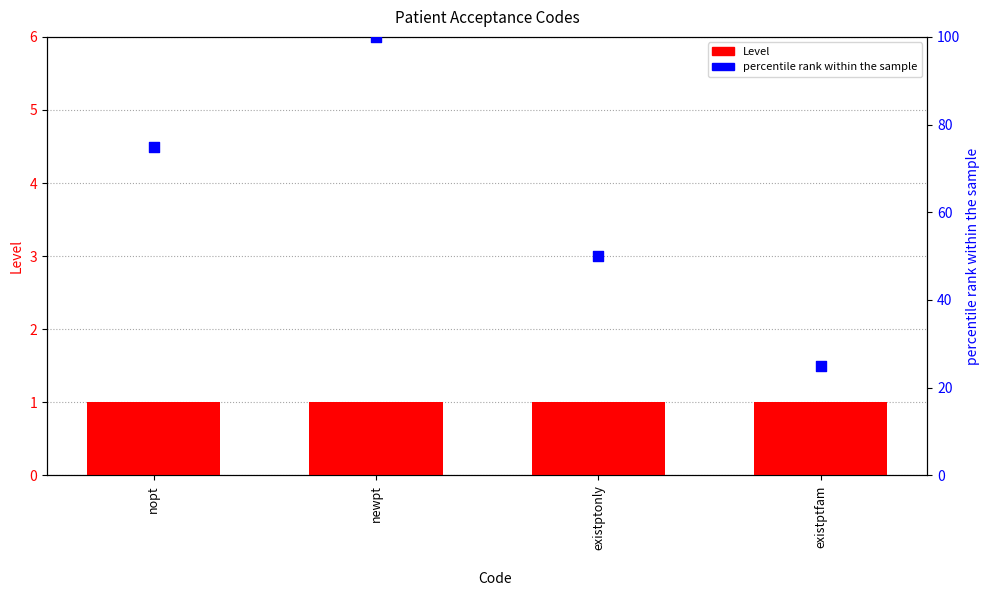

Which series reaches the minimum Y coordinate?

Level